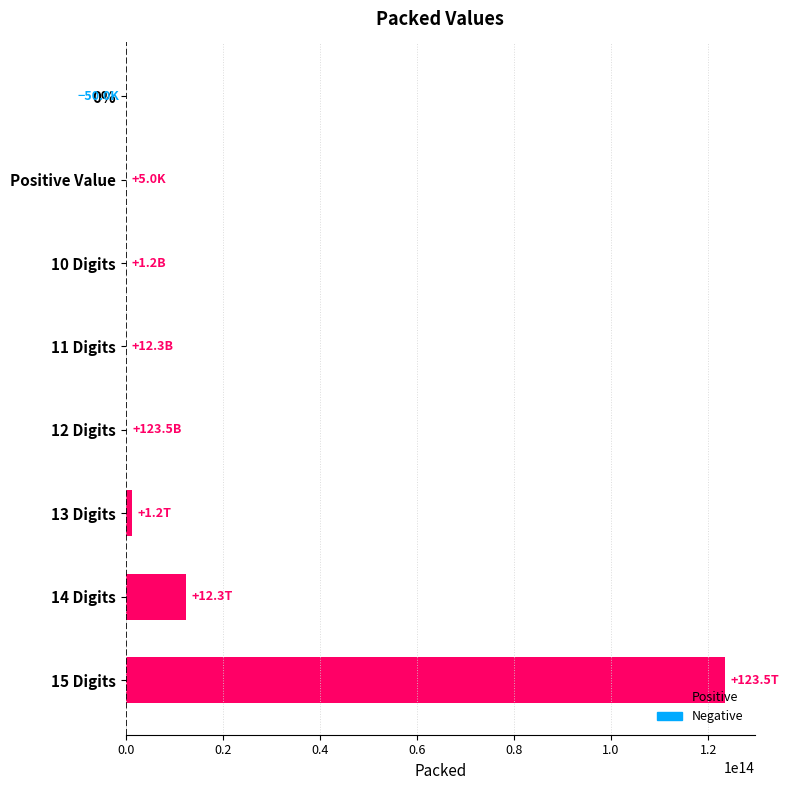

Which category has the highest value across all series?

15 Digits